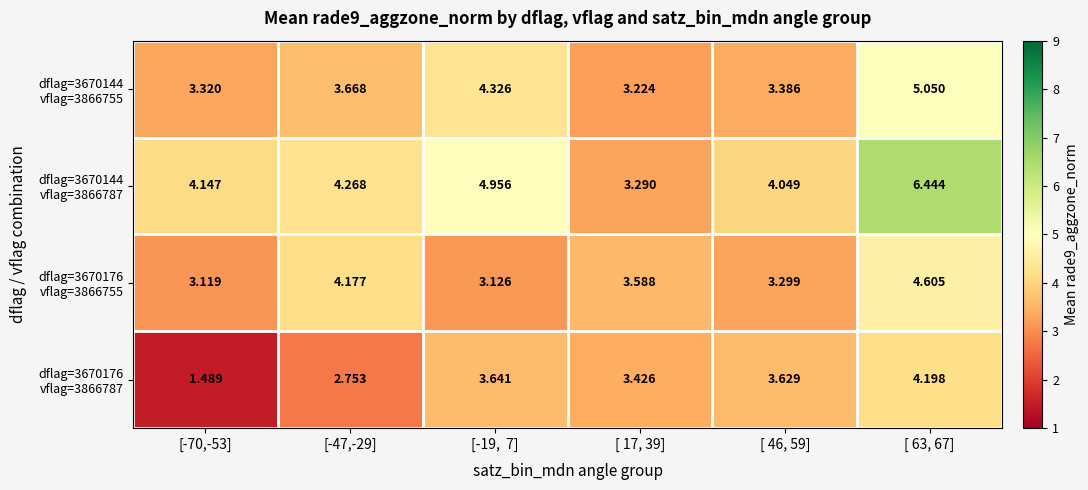

What is the total value across all series at [ 46, 59]?

14.4